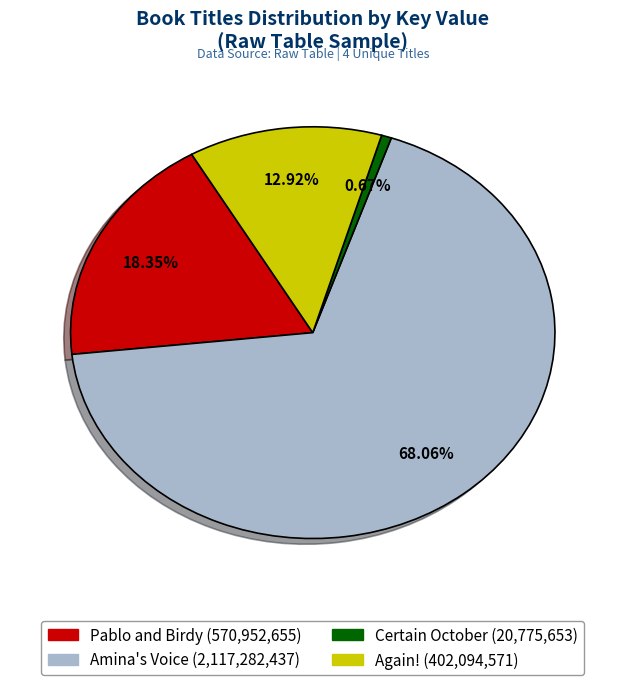

How much of the chart is everything except Again!?

87.1%